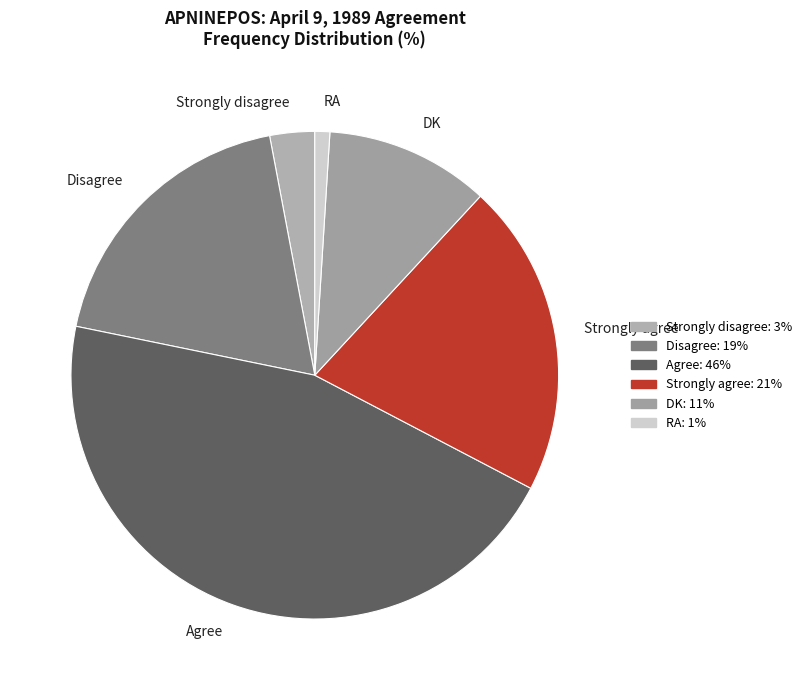

What is the largest slice in the pie chart?

Agree